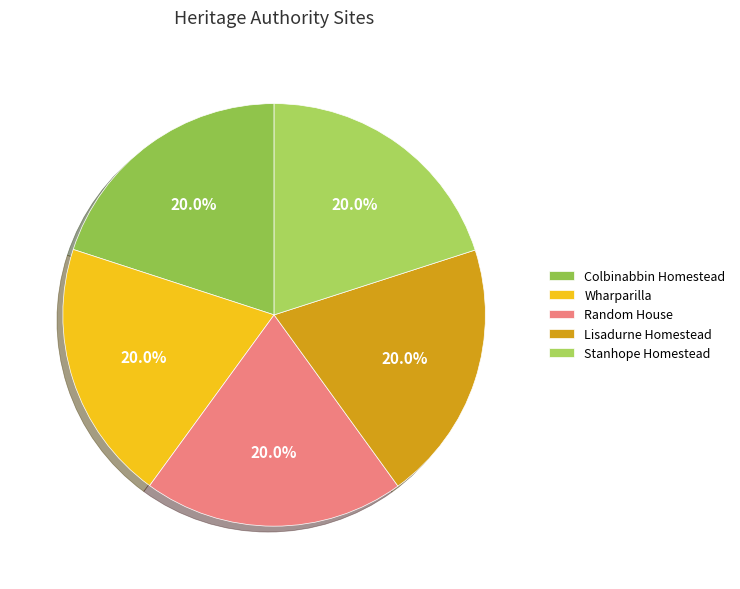

What percentage is the Wharparilla slice, to the nearest percent?

20%